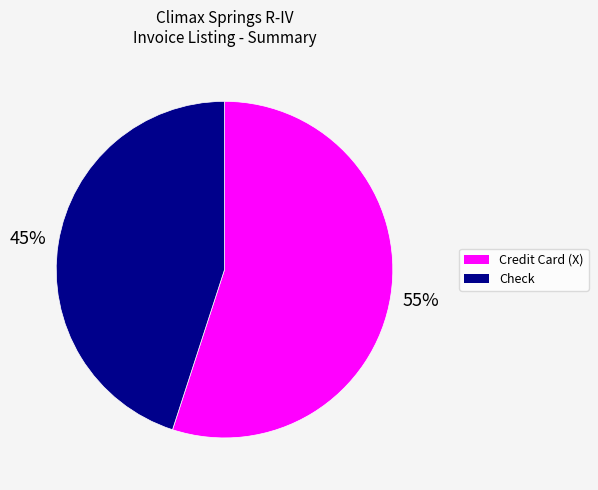

To the nearest percent, what is the average slice percentage?

50%